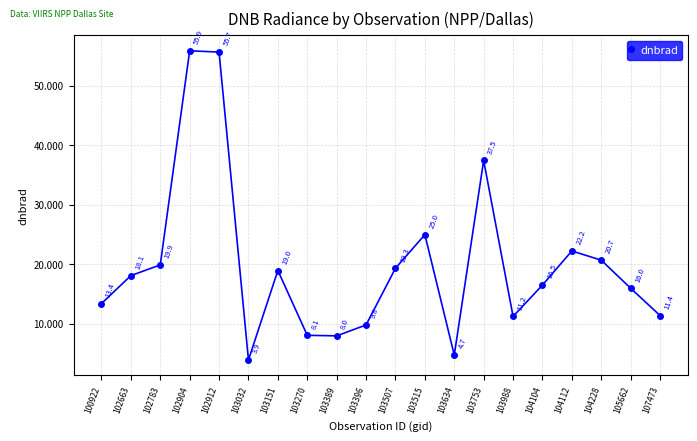

True or false: the data shows 25.5 at 104104.

False